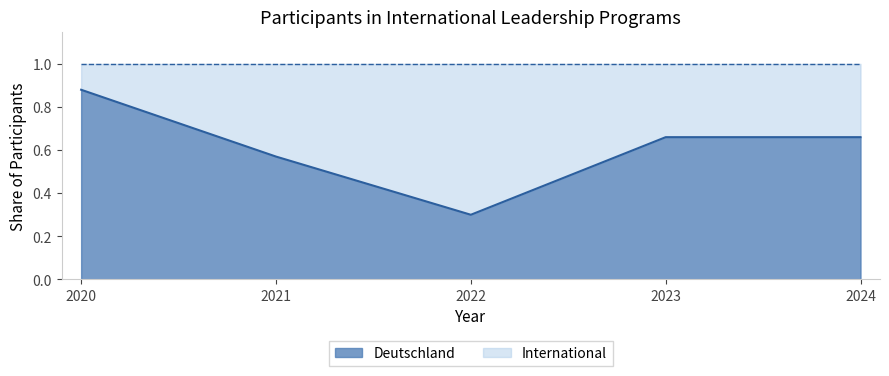

Which label corresponds to the smallest value in the chart?

2022